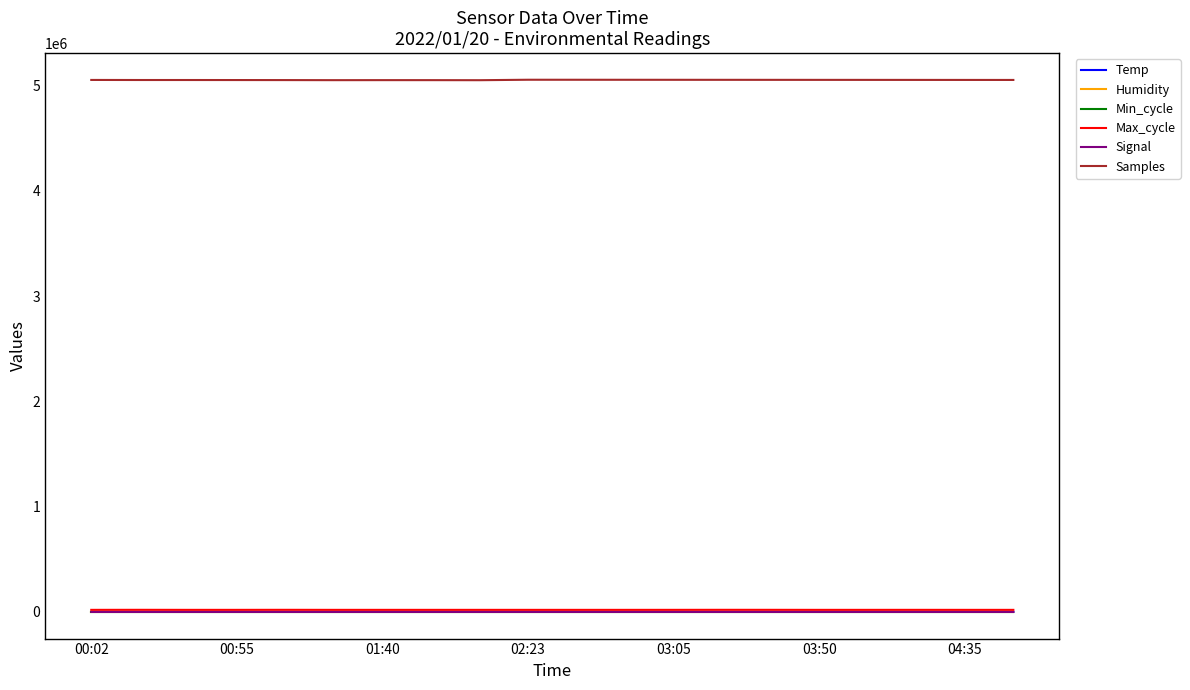

Which series has the largest total across all categories?

Samples